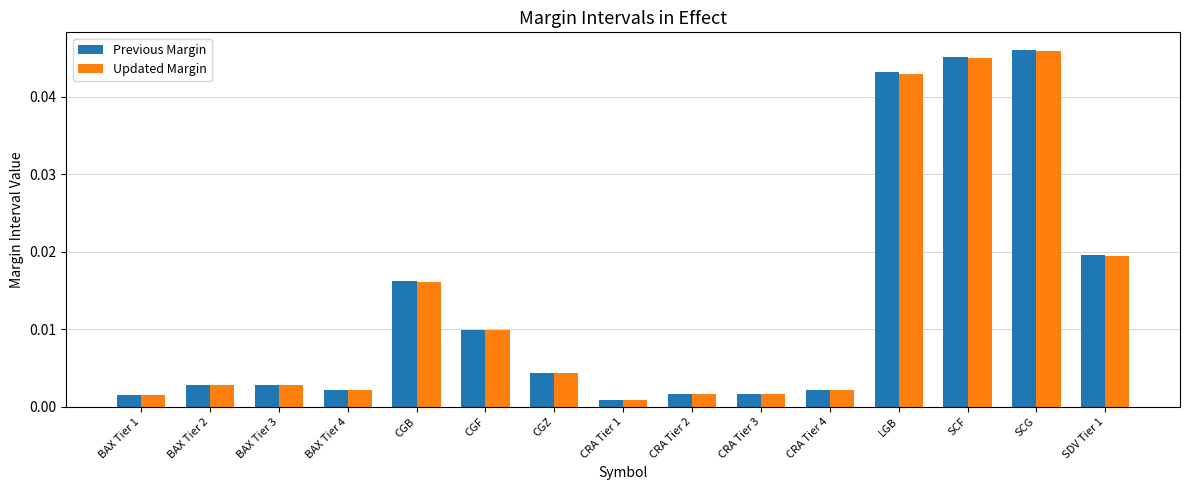

At how many categories does at least one series exceed 0?

15